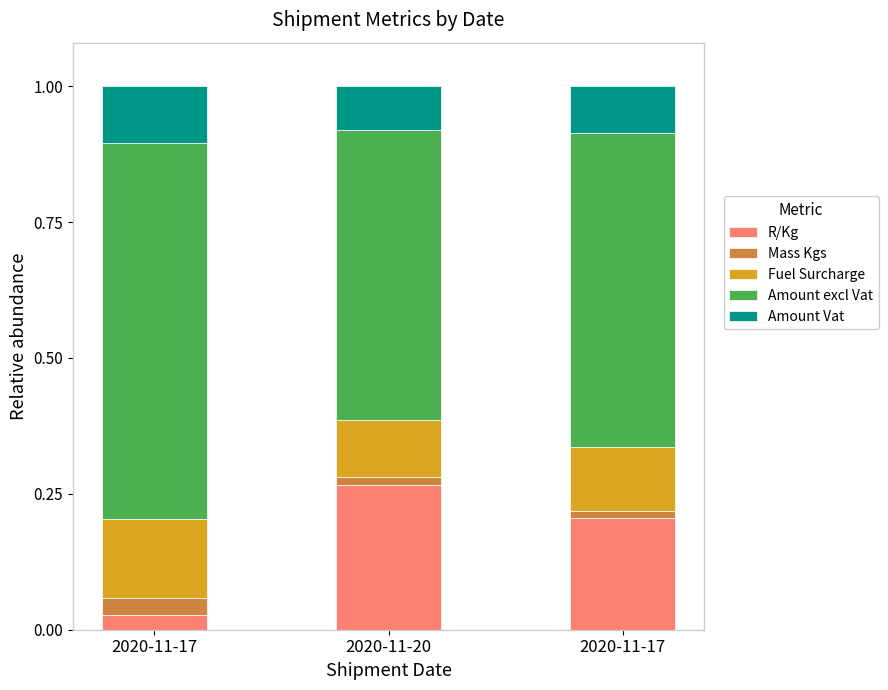

How many bars are there in total?

3